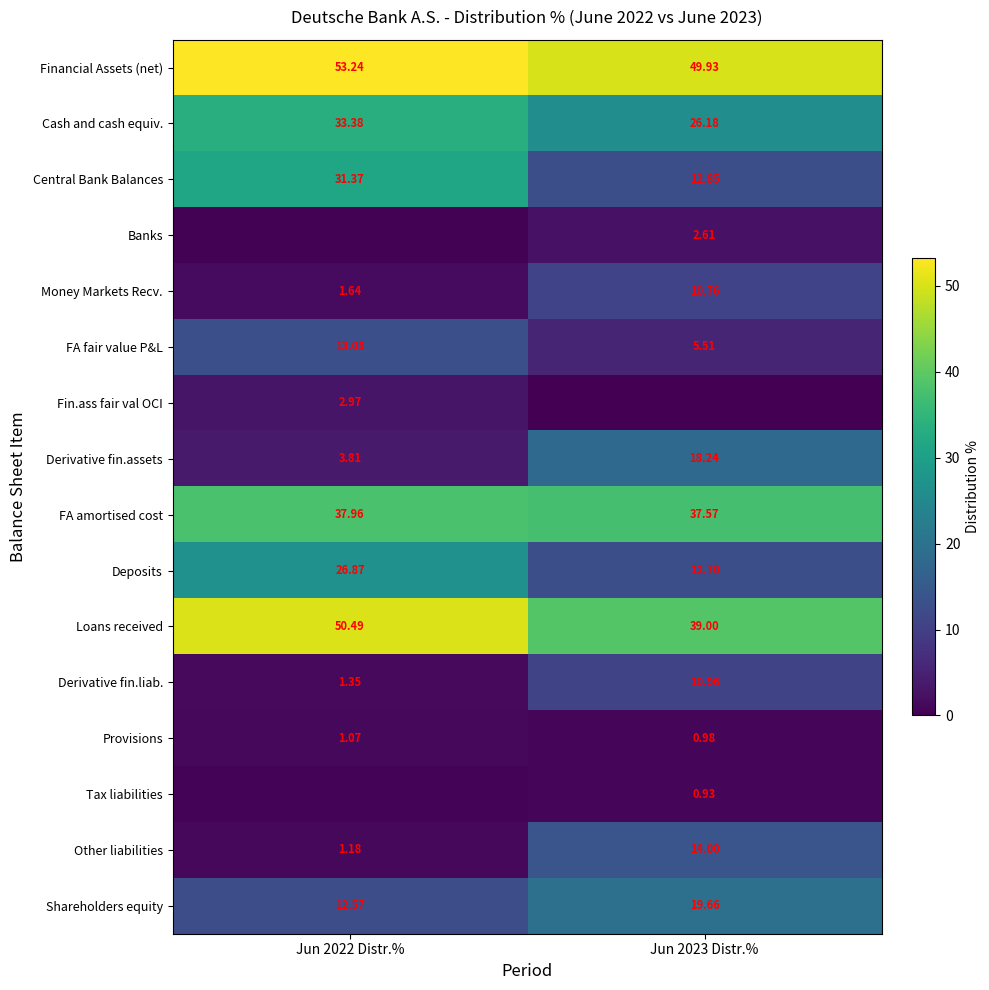

What is the difference between the Cash and cash equiv. values at Jun 2023 Distr.% and Jun 2022 Distr.%?

7.2